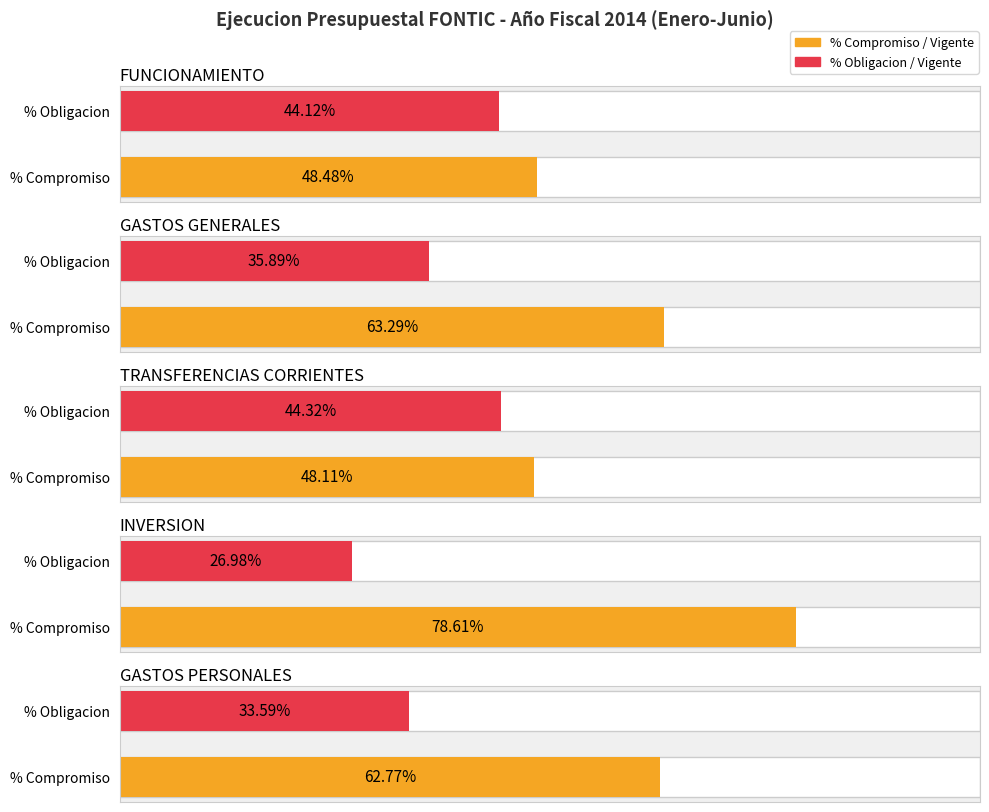

How many categories are shown in the chart?

5